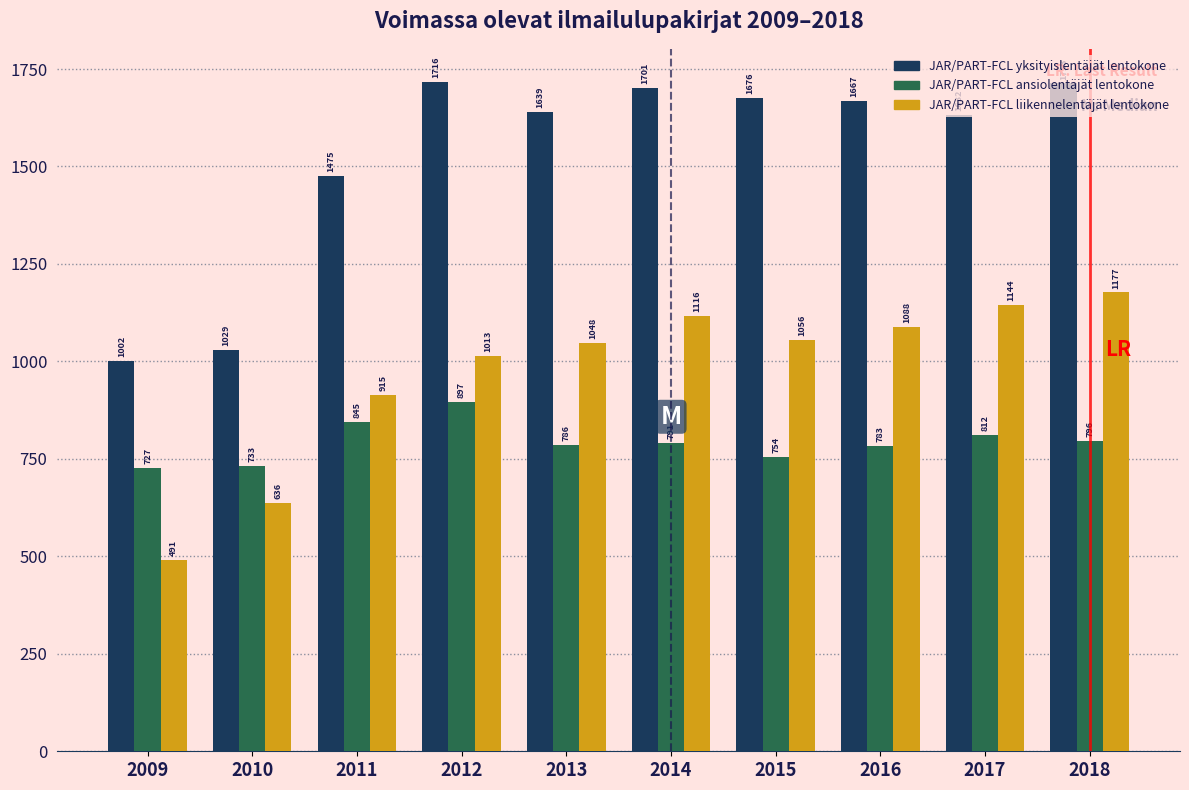

At which category does the chart reach its minimum across all series?

2009